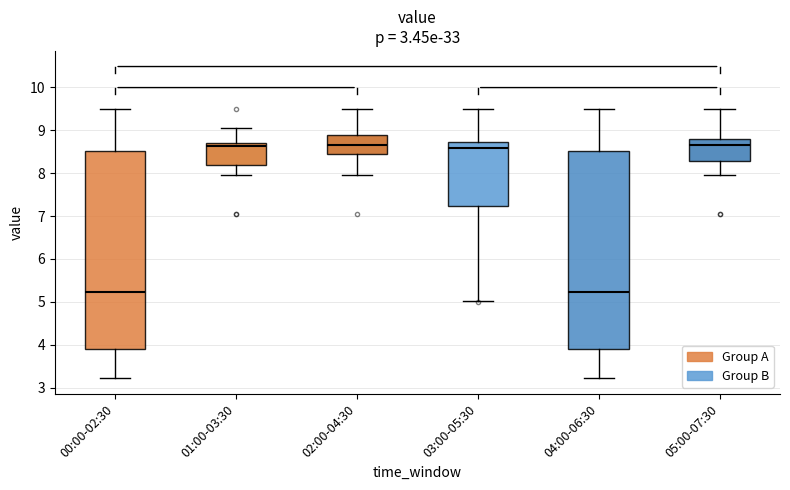

Reading left to right, read every box against the y-axis: the position of its median line, the range the box covers, and the ends of its whiskers. The values are not printed on the chart, so give them approximately, as read against the axis.

00:00-02:30: median 5.2, box 3.9 to 8.5, whiskers 3.2 to 9.5
01:00-03:30: median 8.6, box 8.2 to 8.7, whiskers 8.0 to 9.1
02:00-04:30: median 8.7, box 8.4 to 8.9, whiskers 8.0 to 9.5
03:00-05:30: median 8.6, box 7.2 to 8.7, whiskers 5.0 to 9.5
04:00-06:30: median 5.2, box 3.9 to 8.5, whiskers 3.2 to 9.5
05:00-07:30: median 8.7, box 8.3 to 8.8, whiskers 8.0 to 9.5